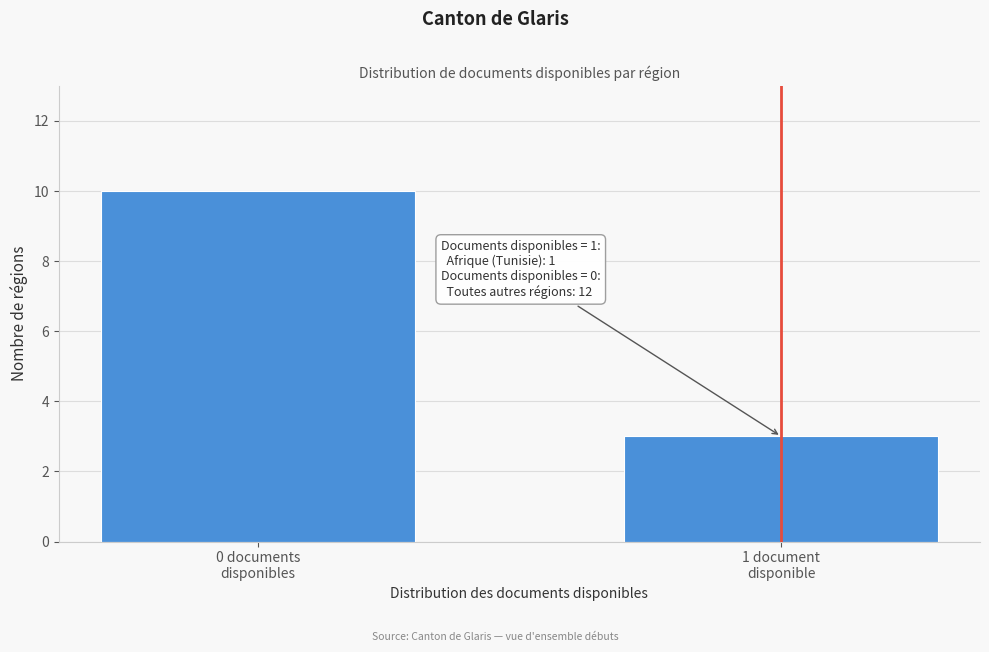

Reading left to right, transcribe all the data shown in this chart.

10	3